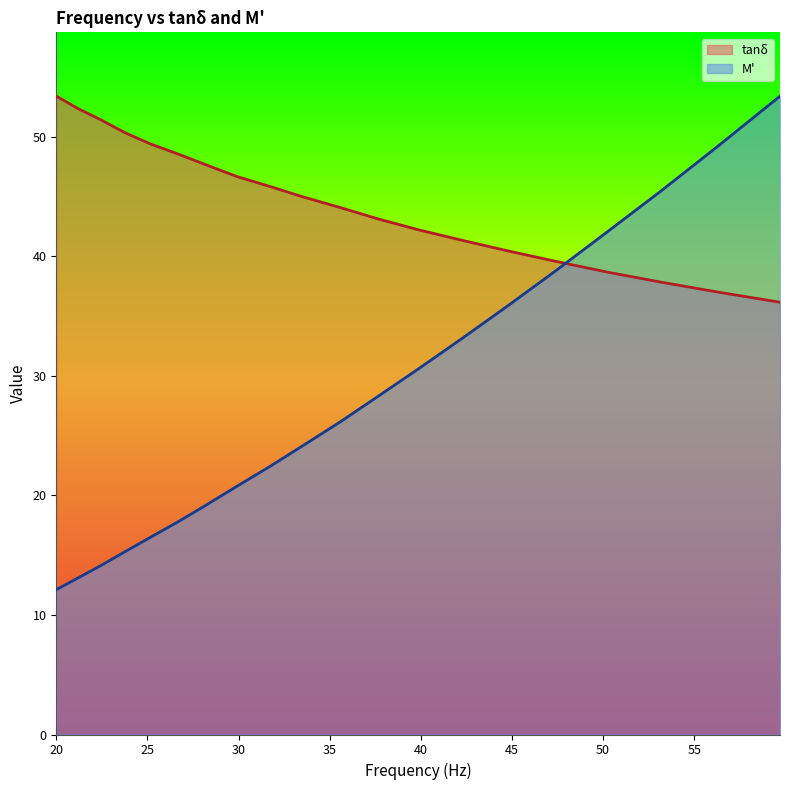

What is the smallest value displayed?

12.1